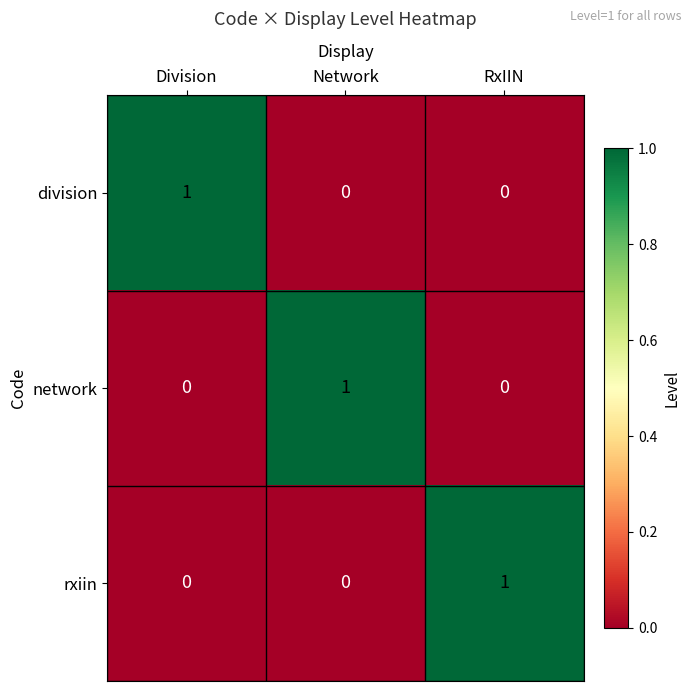

How many network values are between 0 and 1?

3